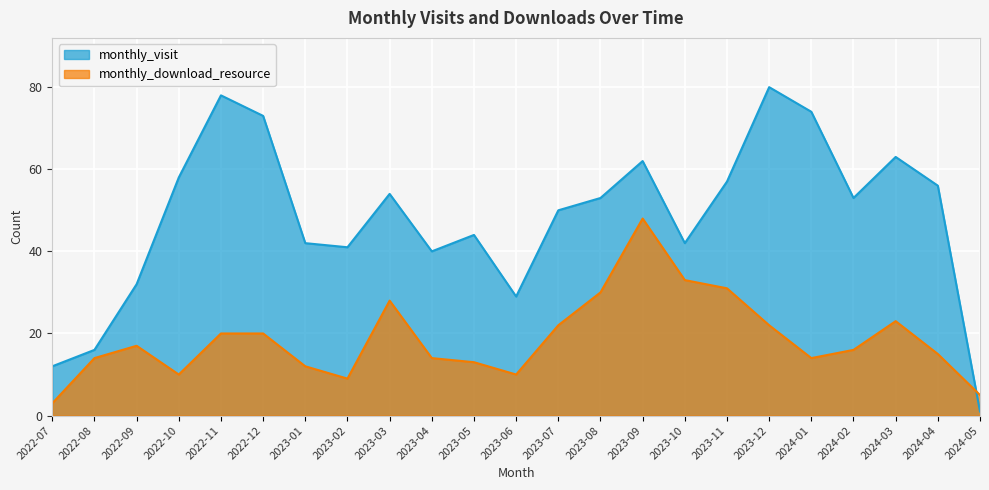

How many times do monthly_download_resource and monthly_visit cross each other?

1